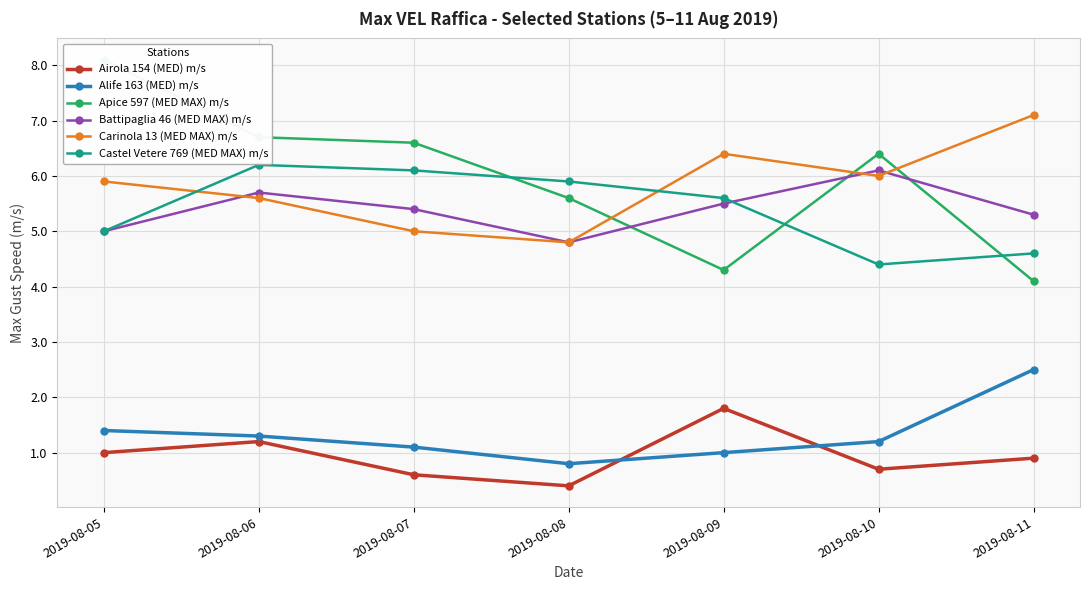

True or false: Airola 154 (MED) m/s and Castel Vetere 769 (MED MAX) m/s cross at least once.

False